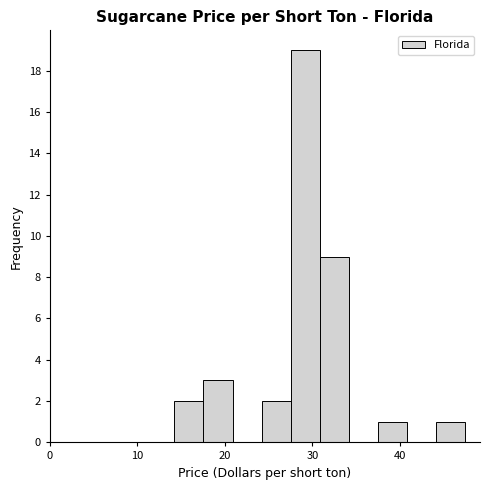

Around what value on the x-axis is the tallest bar? Give the approximate position of its centre, as read against the axis.

29